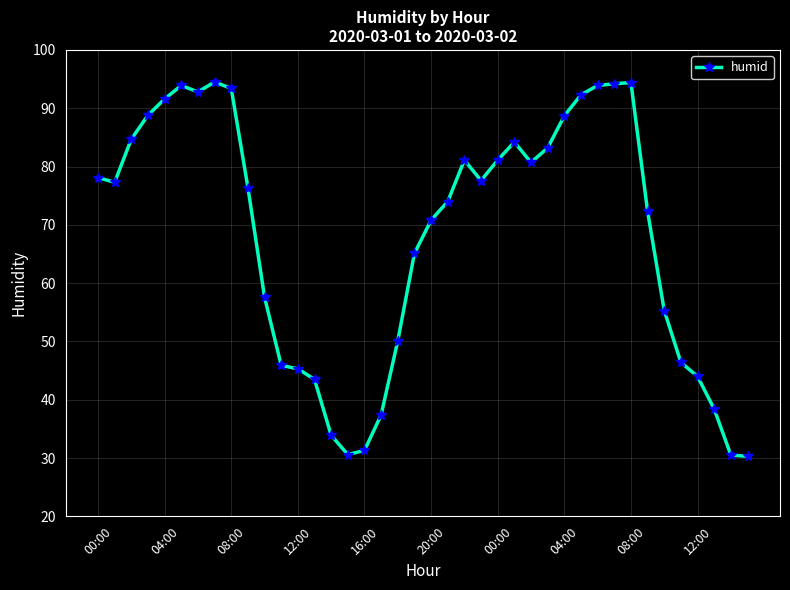

True or false: there are more than 0 points higher than both neighbors.

True